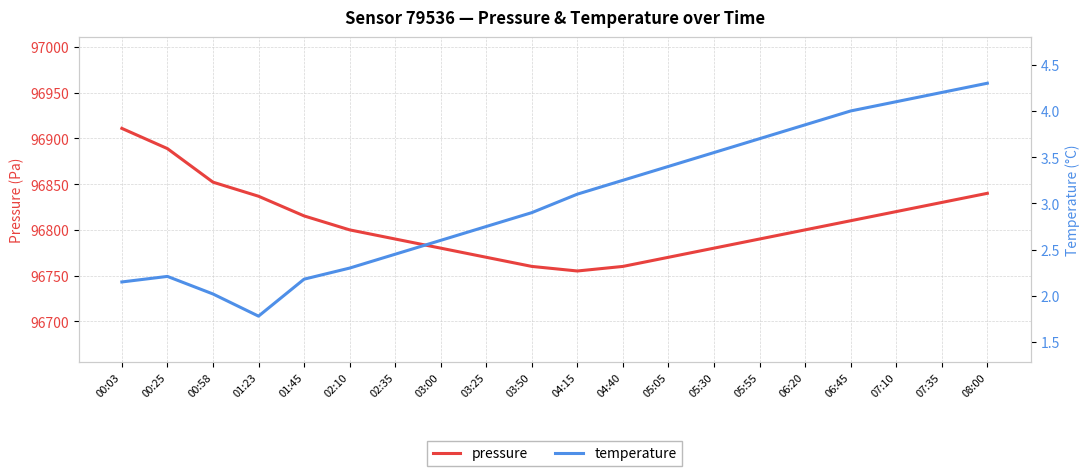

List the labels in order of pressure value, smallest first.

04:15, 03:50, 04:40, 03:25, 05:05, 03:00, 05:30, 02:35, 05:55, 02:10, 06:20, 06:45, 01:45, 07:10, 07:35, 01:23, 08:00, 00:58, 00:25, 00:03